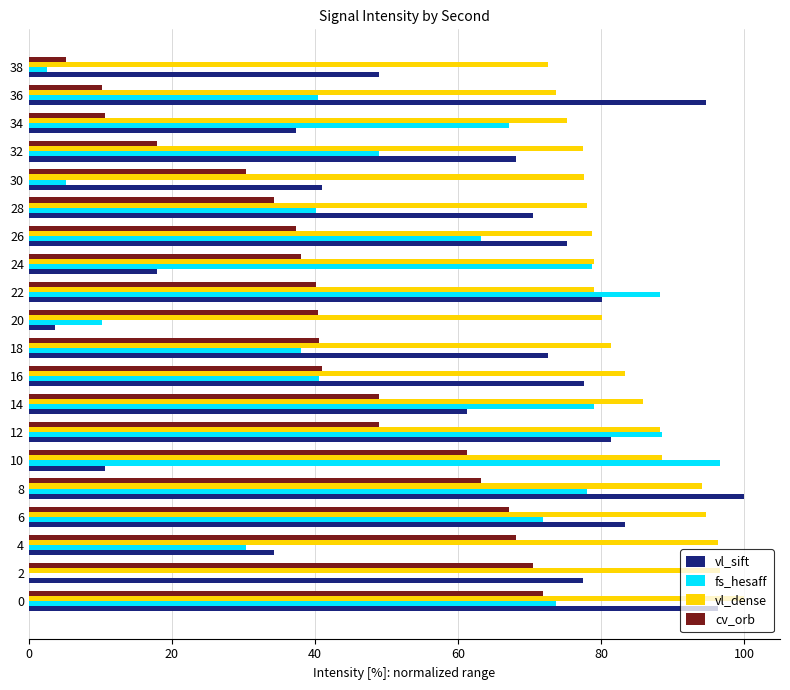

How many distinct data groups are displayed?

4